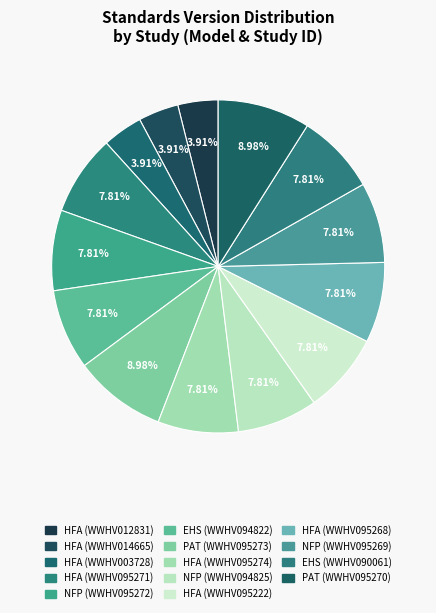

What is the largest slice in the pie chart?

Parents as Teachers (PAT)® (WWHV095273)